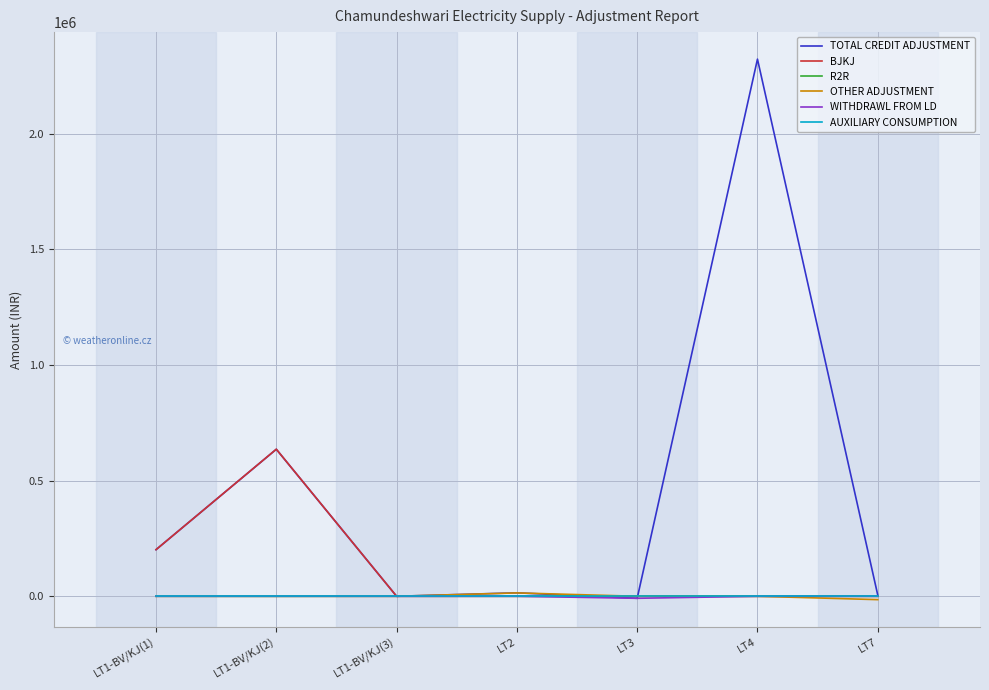

Count the number of data series in this chart.

6